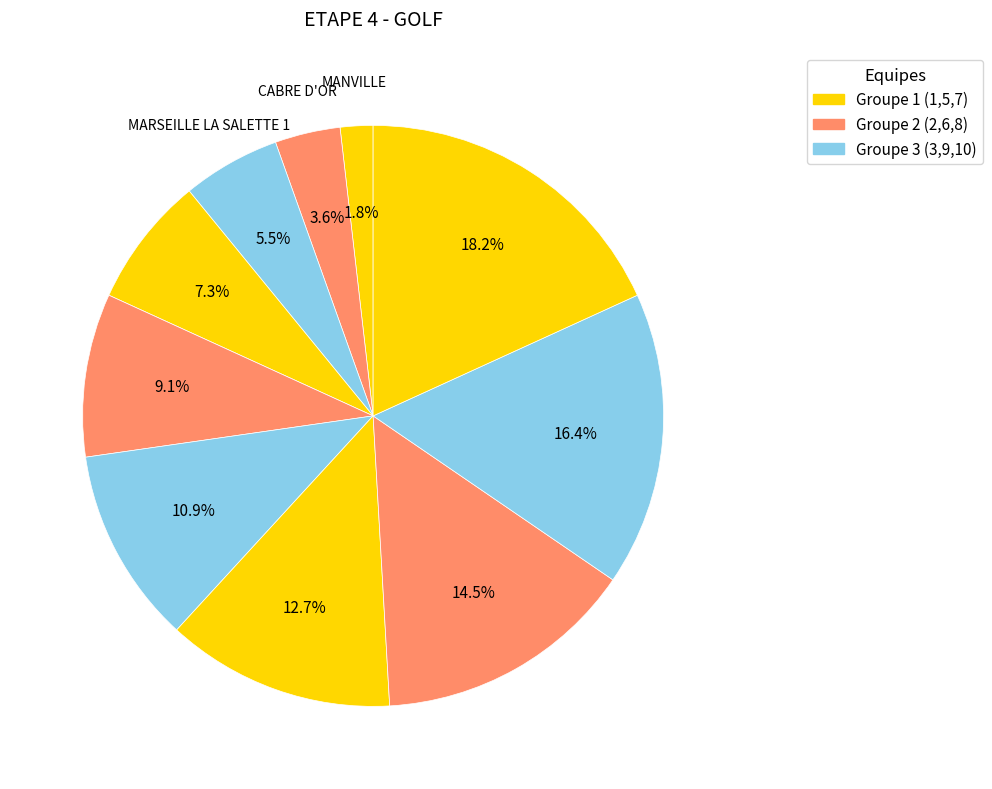

How many slices are in this pie chart?

10